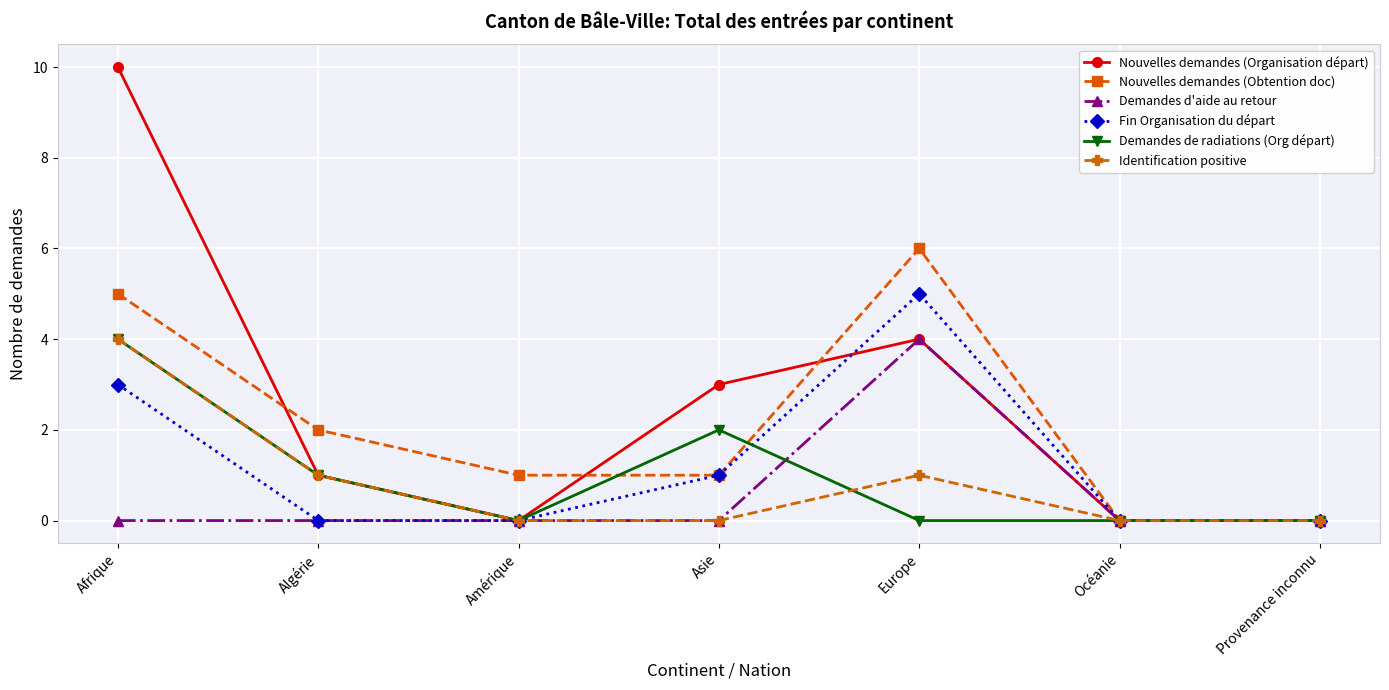

What is the highest value of the Nouvelles demandes (Organisation départ) series?

10